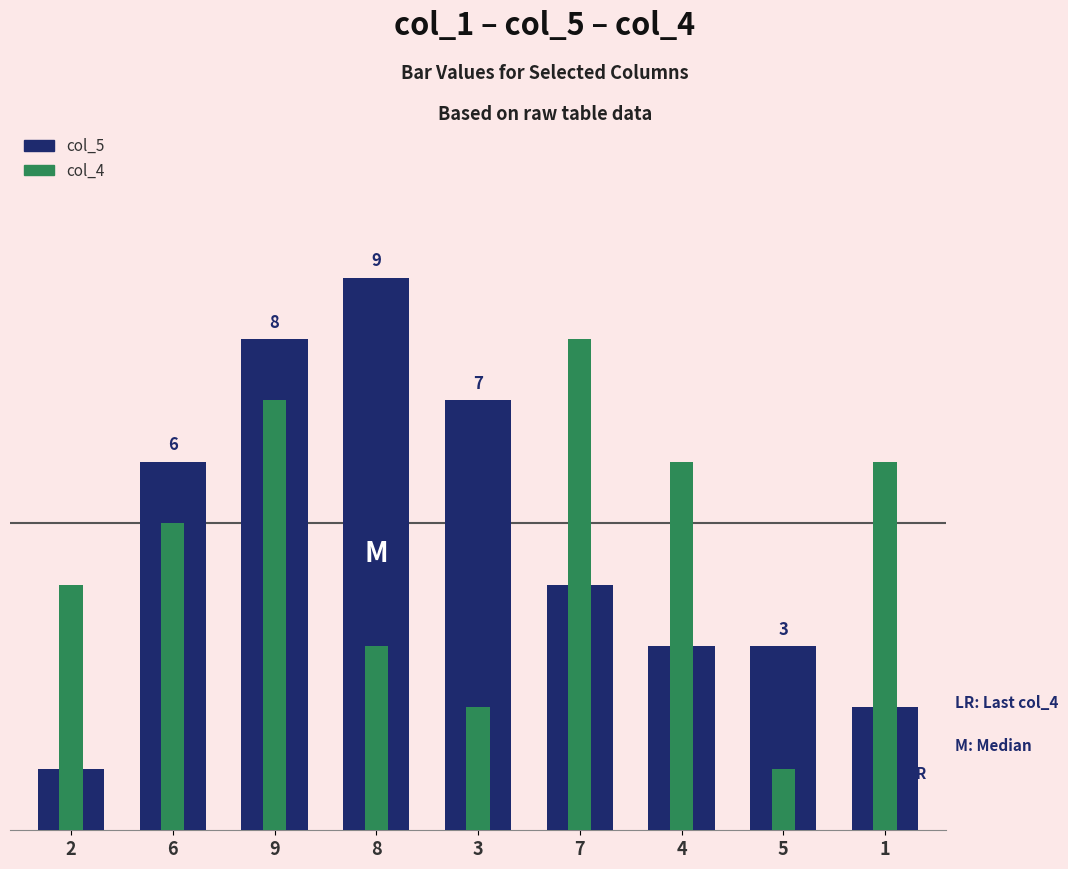

At 2, list the series in order from smallest to largest.

col_5, col_4